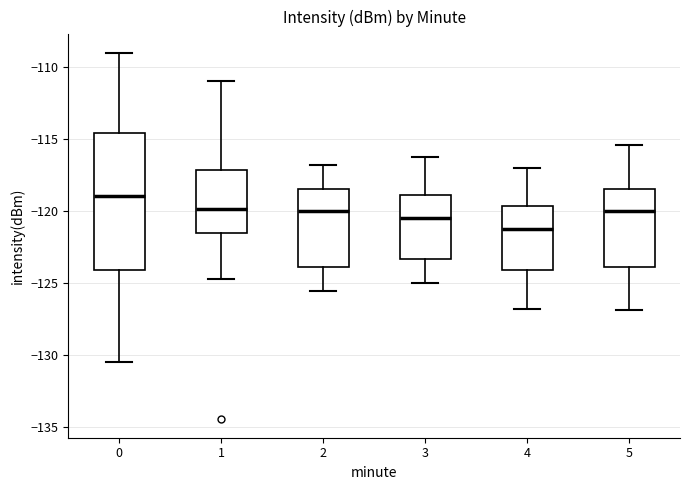

Where is the lower edge of the box at x = 3 on the y-axis? The values are not printed on the chart, so give them approximately, as read against the axis.

-123.5